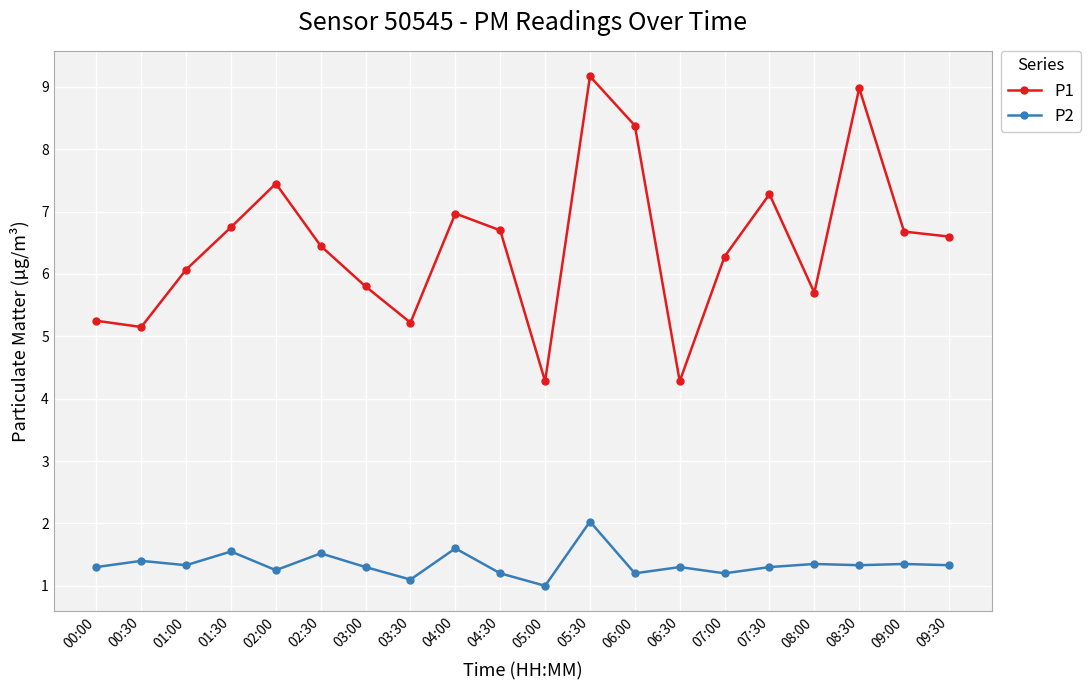

Rank the series at 04:00 from lowest to highest value.

P2, P1